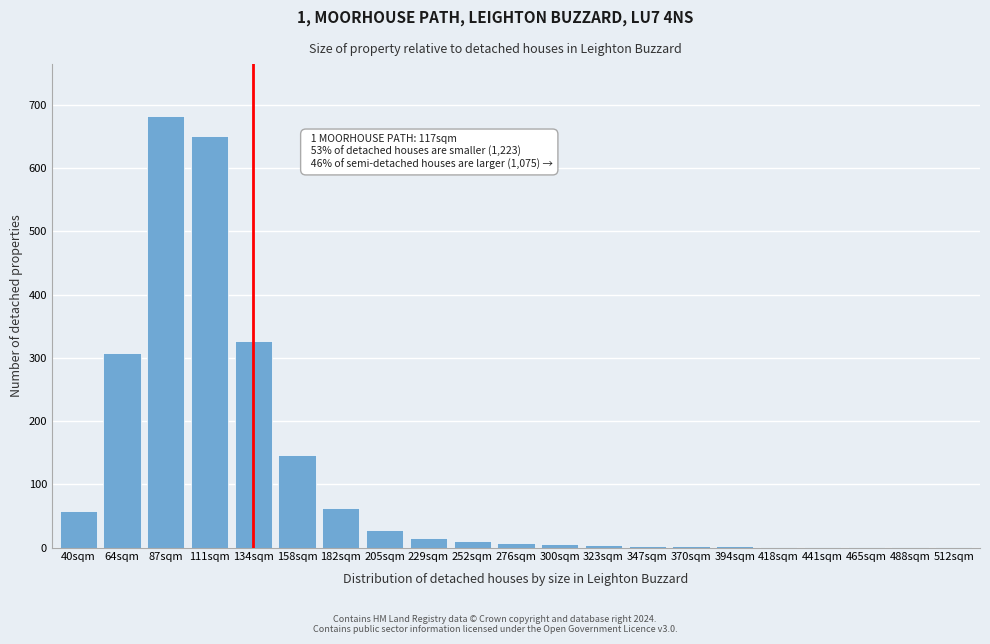

What is the greatest value displayed?

683